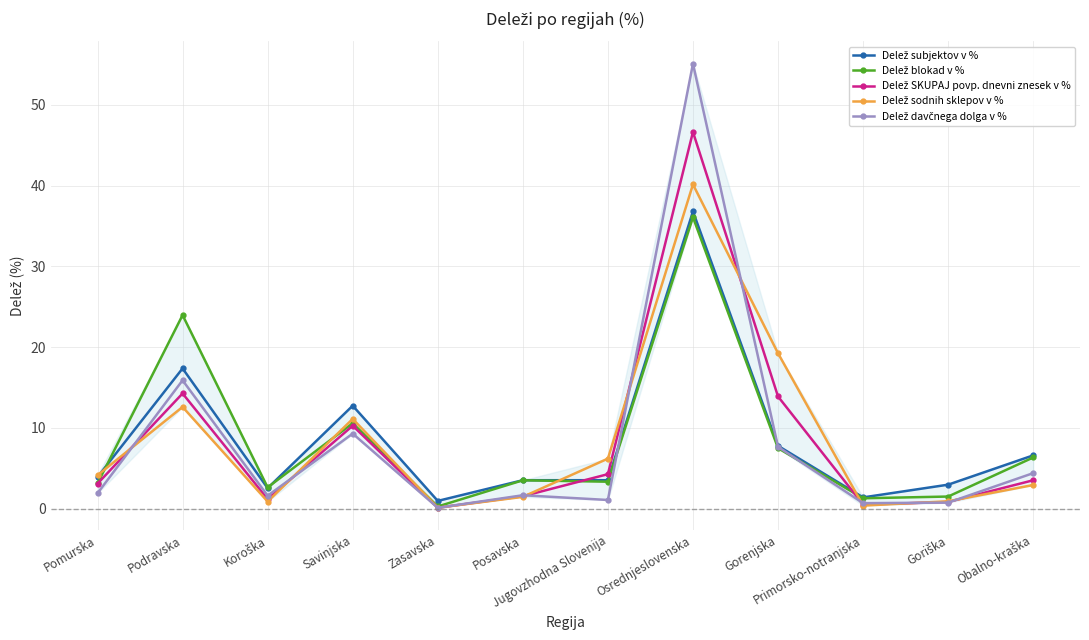

What is the total value across all series at Podravska?

84.0